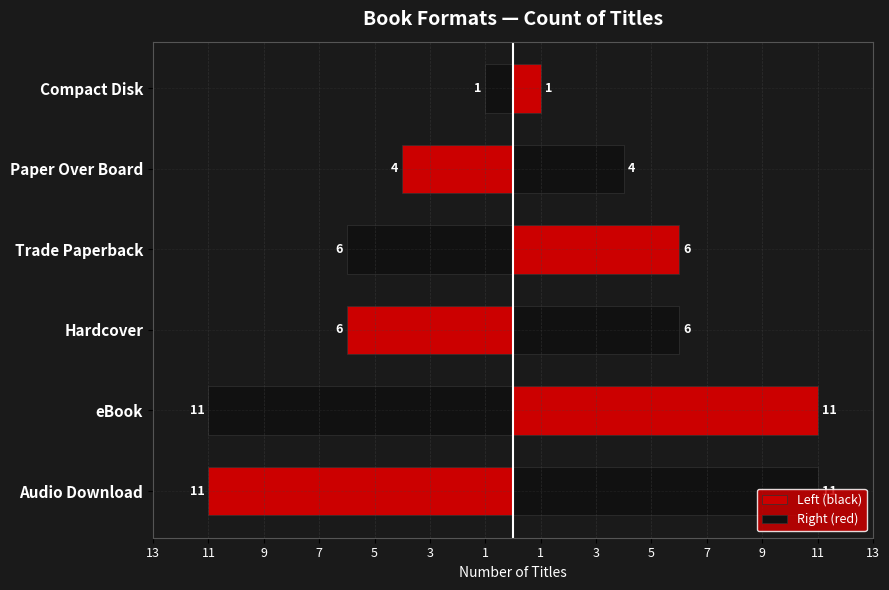

Reading right to left, extract all data points from this chart.

Left (black): -1	-4	-6	-6	-11	-11
Right (red): 1	4	6	6	11	11